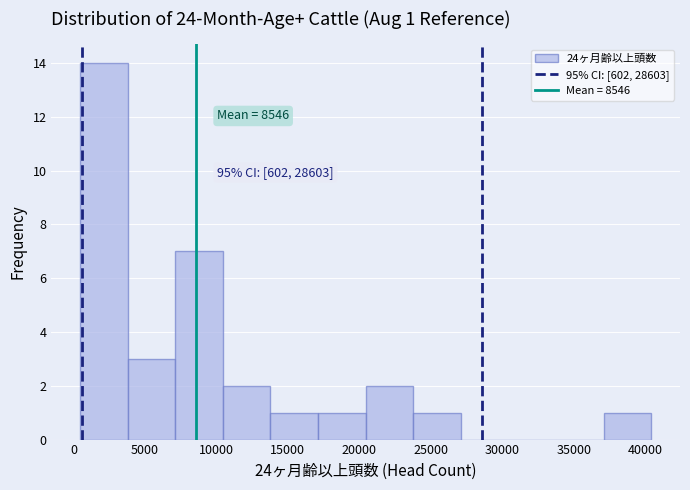

Over which range of the x-axis is the bar tallest?

500 to 4000